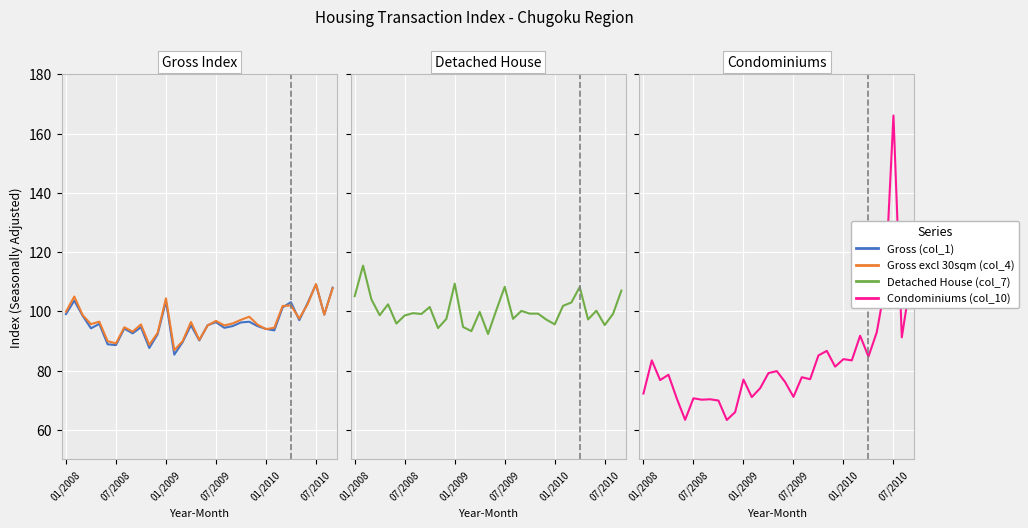

The Detached House (col_7) series shows 151.9 at 15. True or false?

False